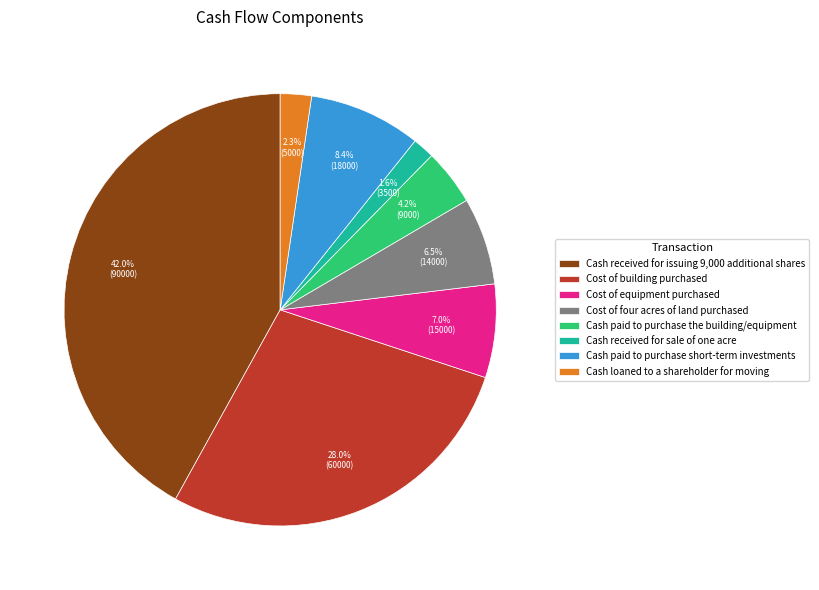

Is it true that Cost of building purchased is 17% of the pie?

False